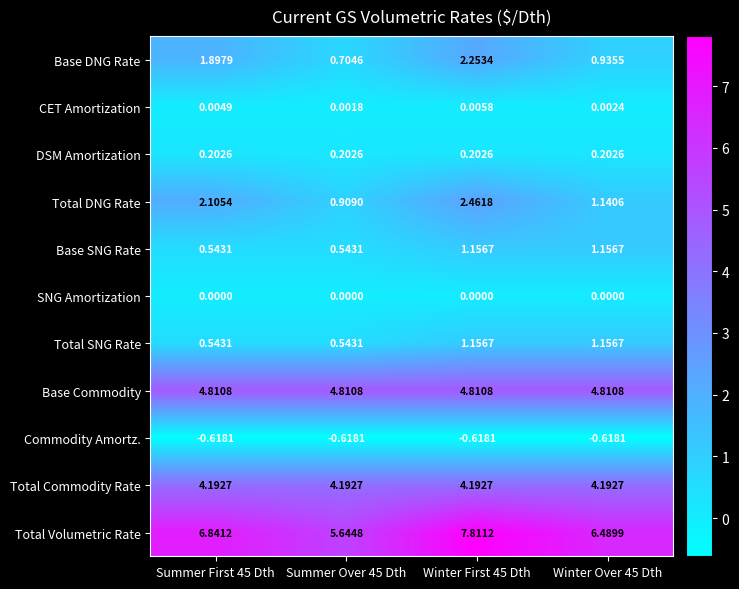

Which series changed the most between Summer First 45 Dth and Winter First 45 Dth?

Total Volumetric Rate